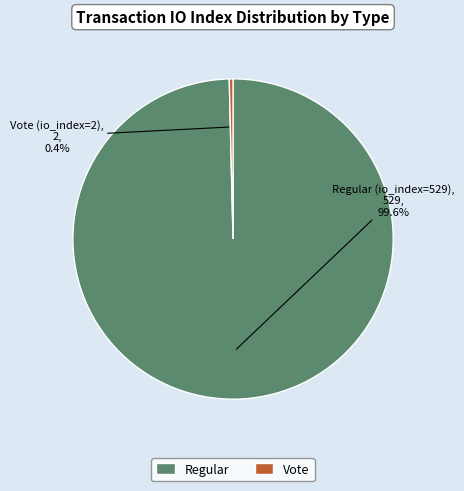

How many segments does this pie chart have?

2